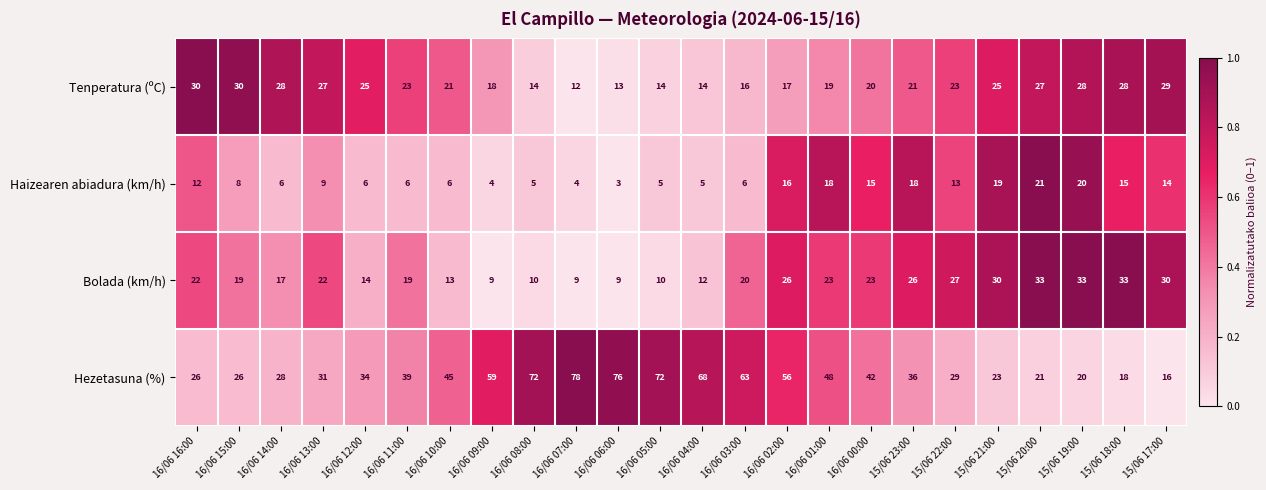

List the series in order of their peak value, highest first.

Hezetasuna (%), Bolada (km/h), Tenperatura (ºC), Haizearen abiadura (km/h)